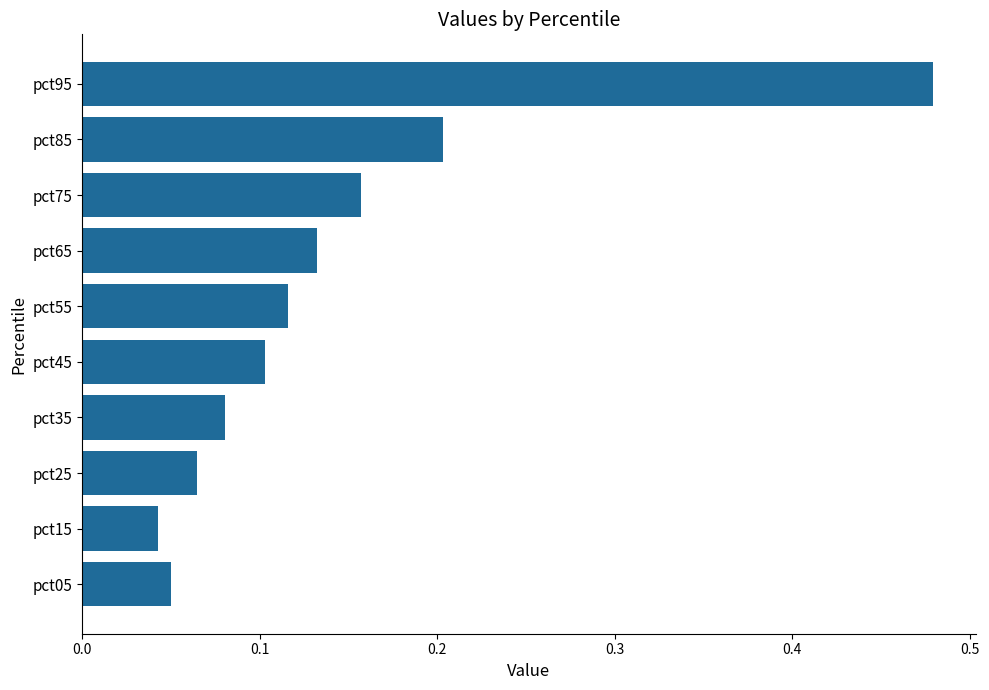

What is the sum of the values at pct75 and pct55?

0.3